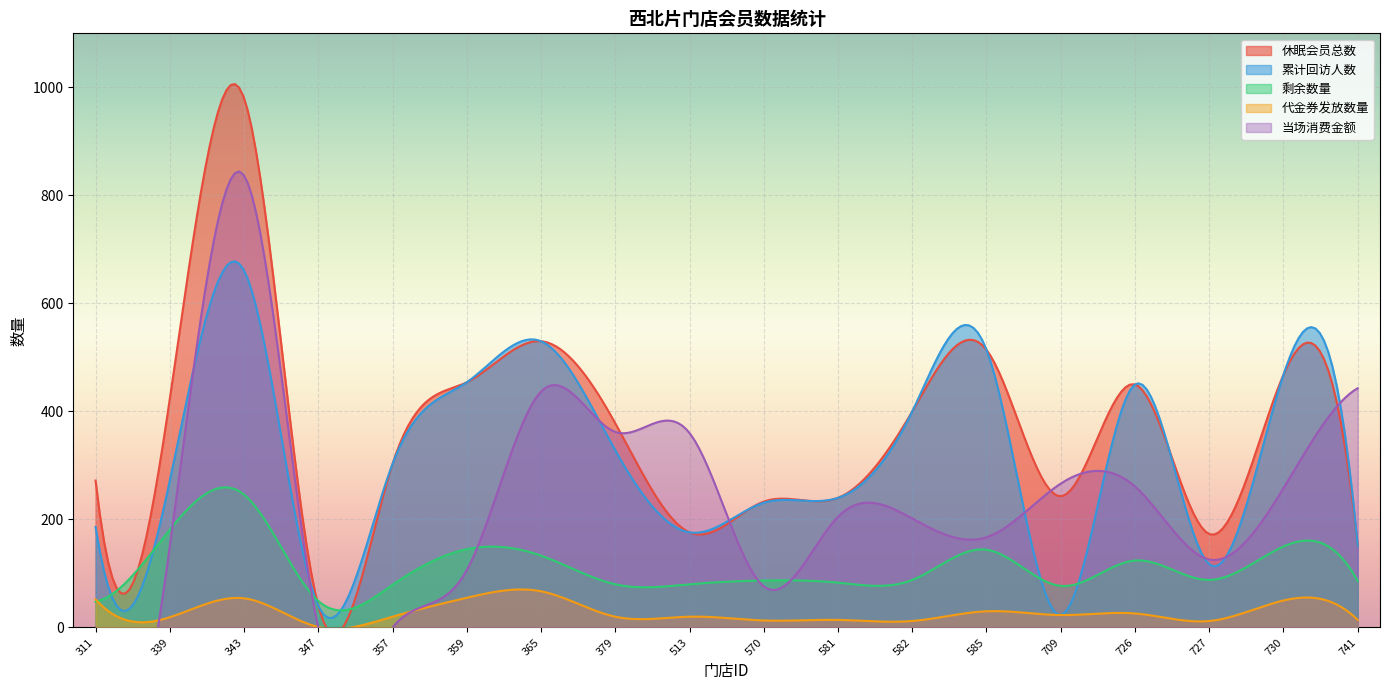

The value of 当场消费金额 at 570 is 17.9. True or false?

False